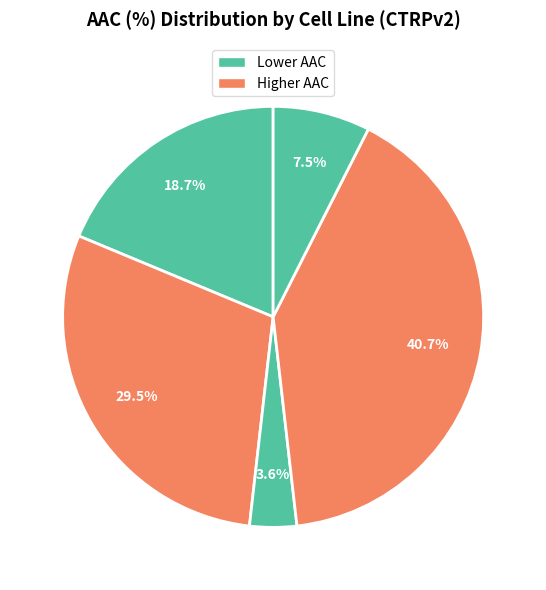

Count the number of slices in the pie.

5